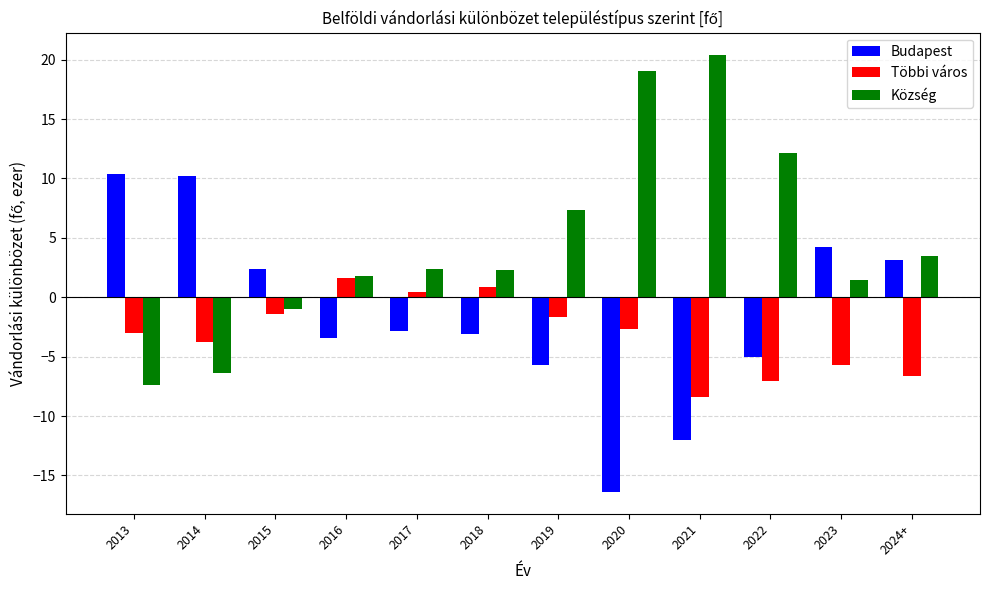

Is it true that Község equals 1.8 at 2016?

True